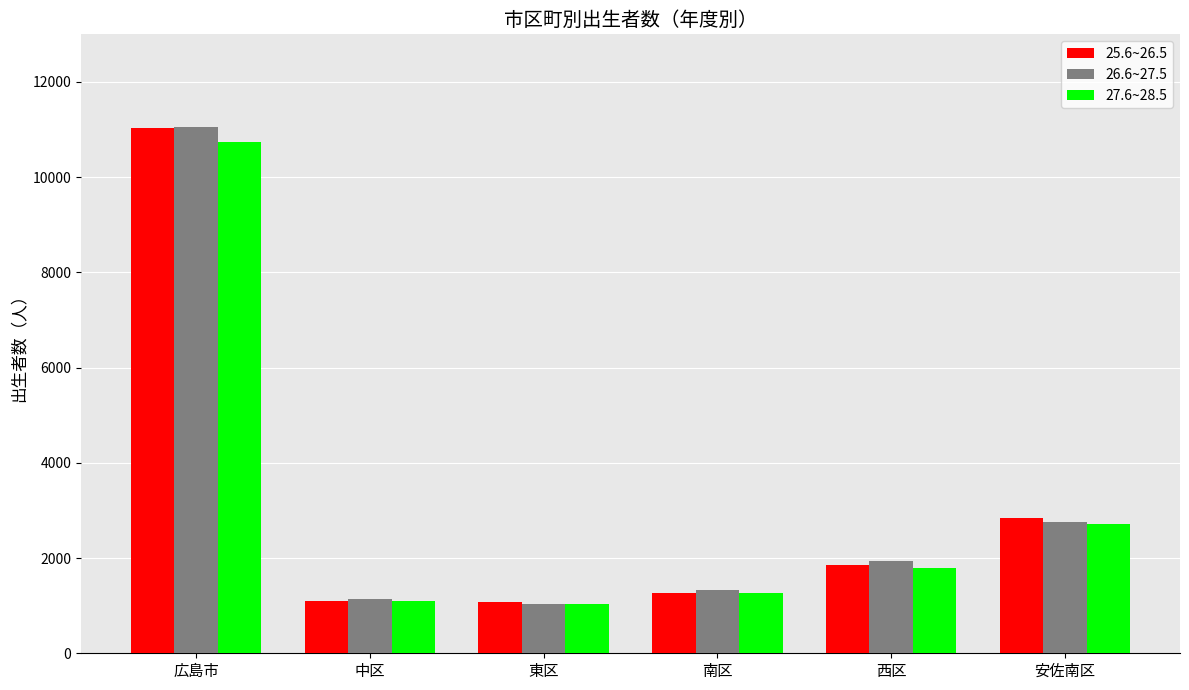

What is the greatest value displayed?

11059